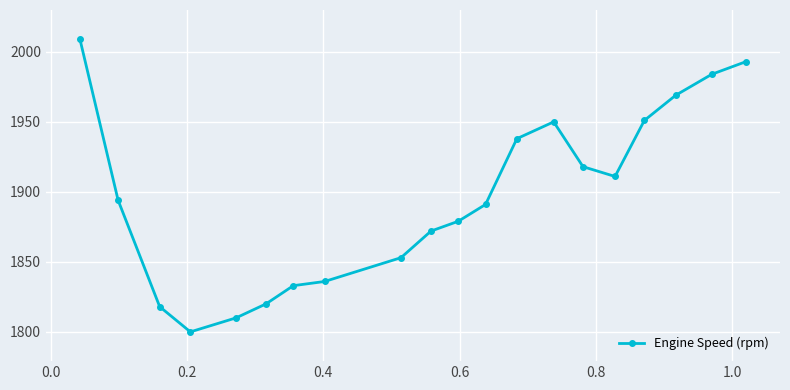

What is the average value?

1896